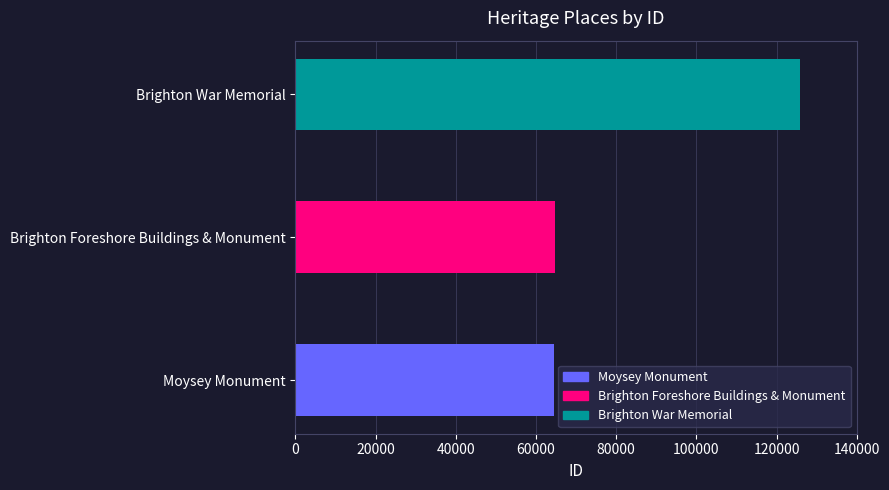

The chart shows a value of 97861 at Brighton Foreshore Buildings & Monument. True or false?

False